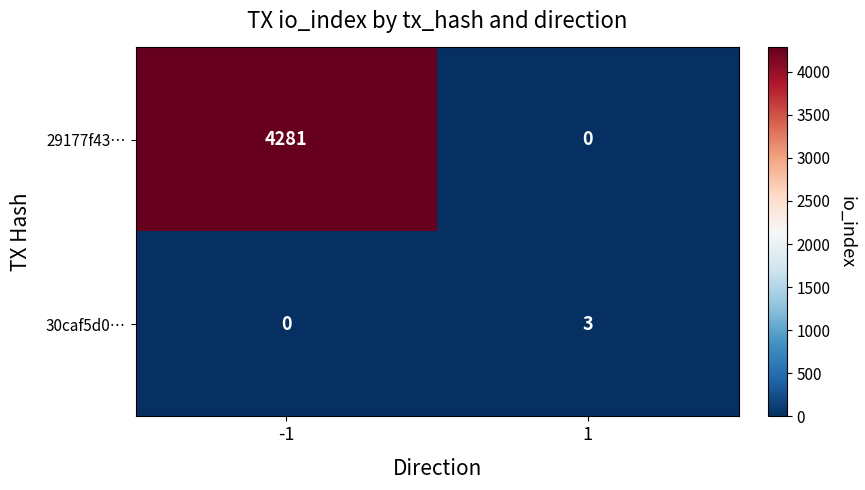

What is the sum of the 30caf5d0… values at -1 and 1?

3